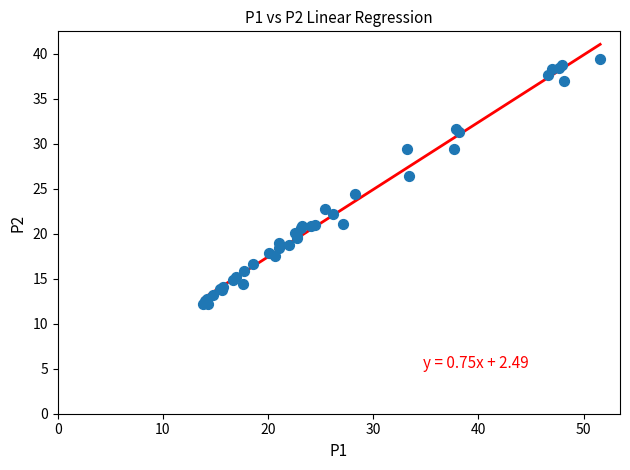

What Y value in the scatter plot is closest to 25?

24.4